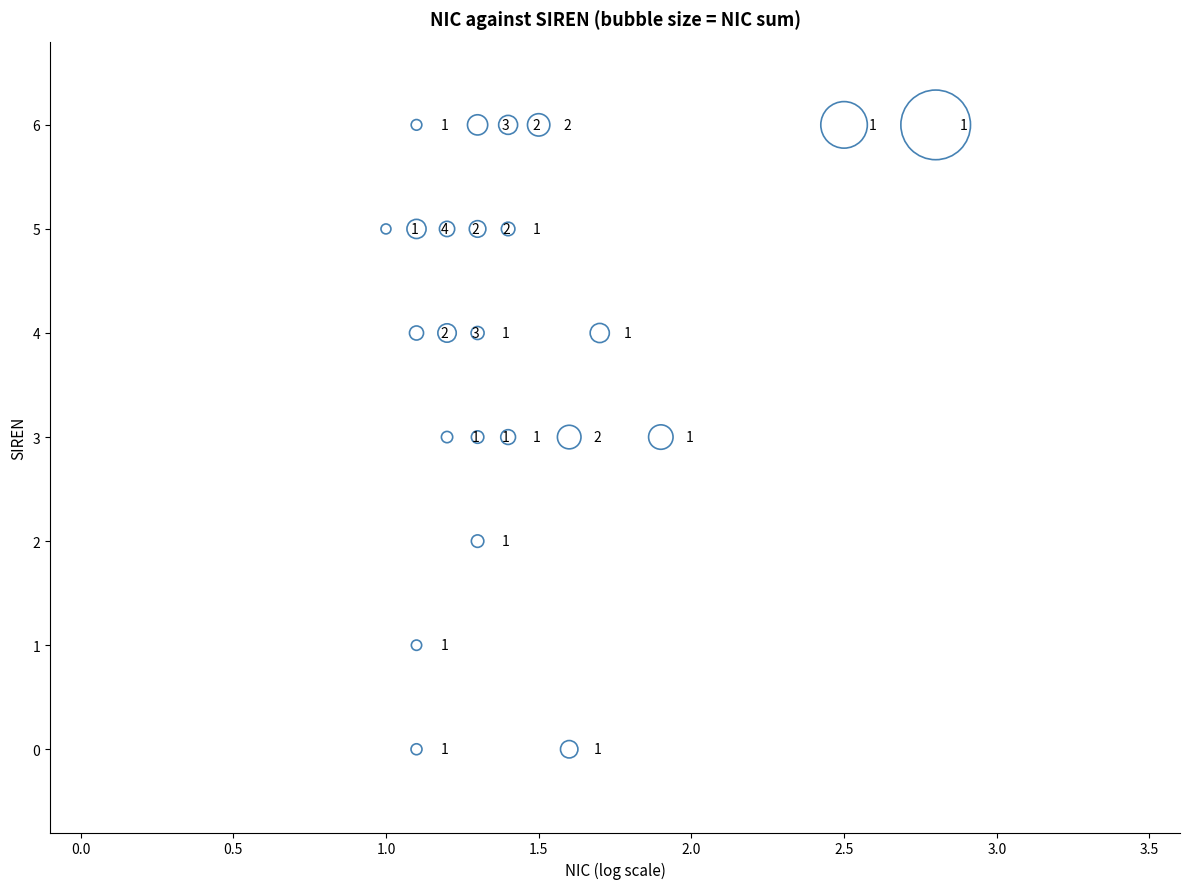

What is the range of Y values (max minus min)?

6